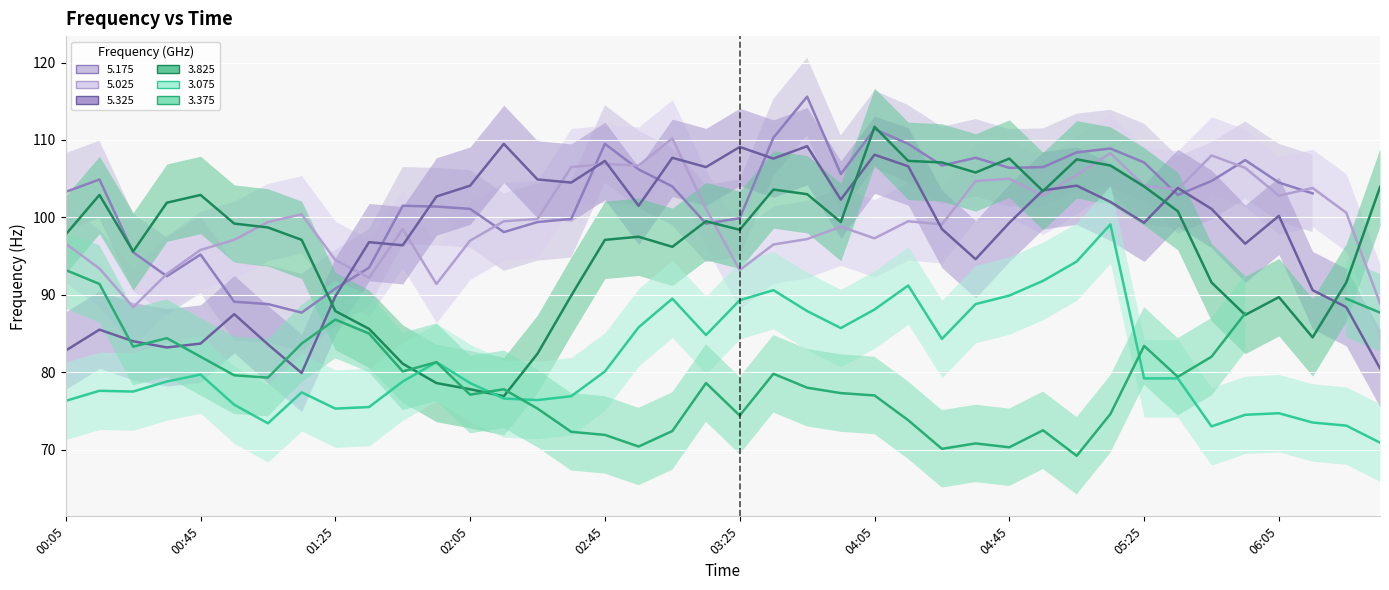

Between which two adjacent categories do 3.825 and 5.025 first intersect?

1997/11/28 00:55 and 1997/11/28 01:05